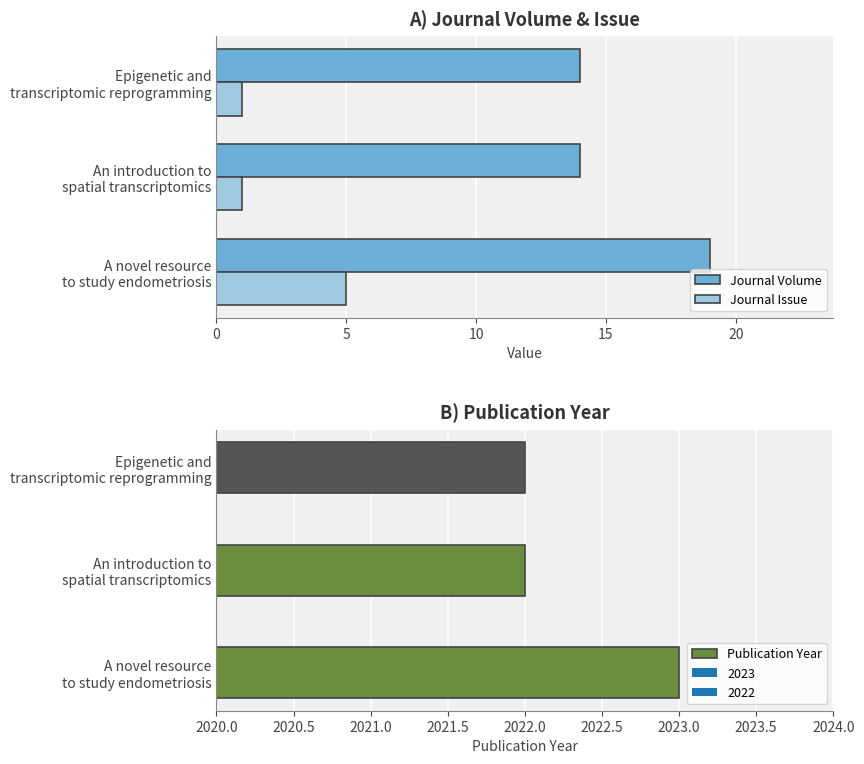

Are the bars horizontal?

Yes